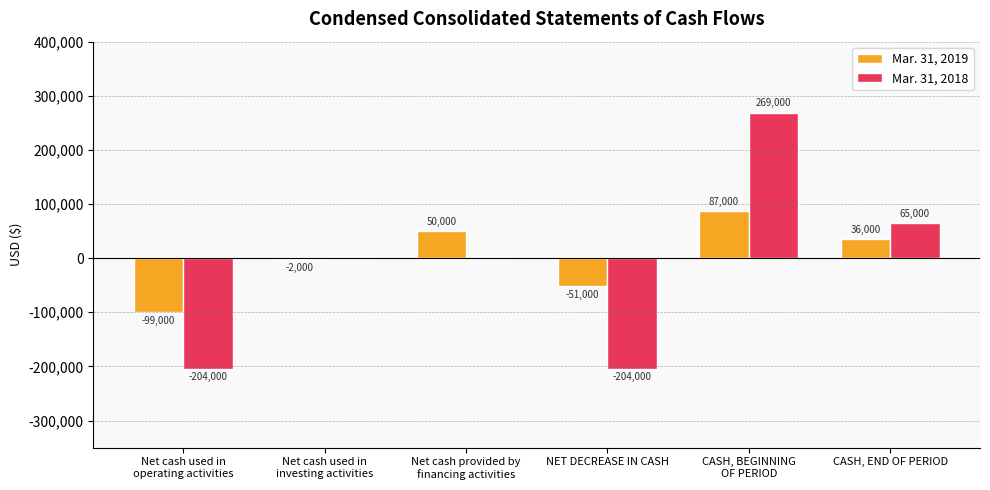

What is the approximate value of Mar. 31, 2018 at NET DECREASE IN CASH?

-204000